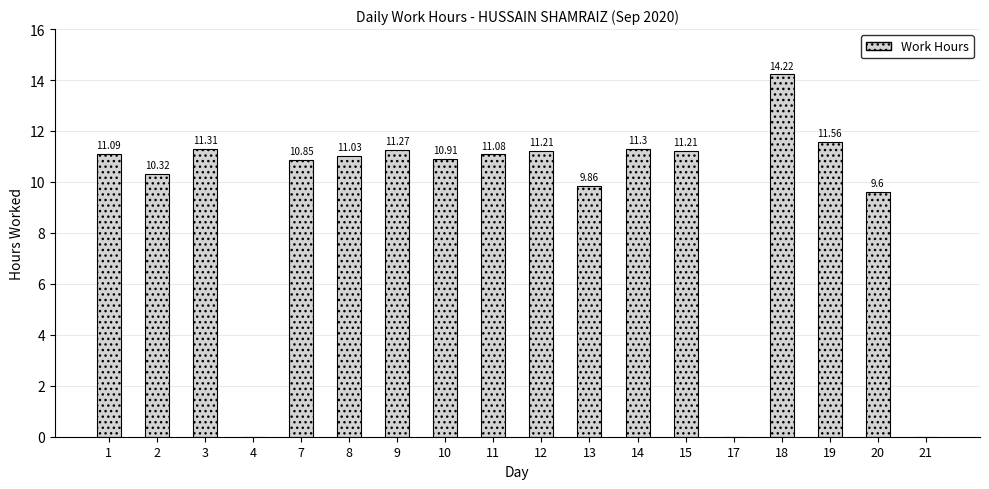

What is the sum of all values?

166.8